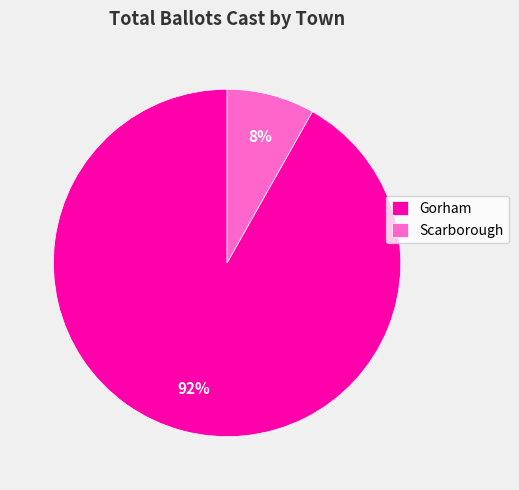

Does any single category account for the majority?

Yes